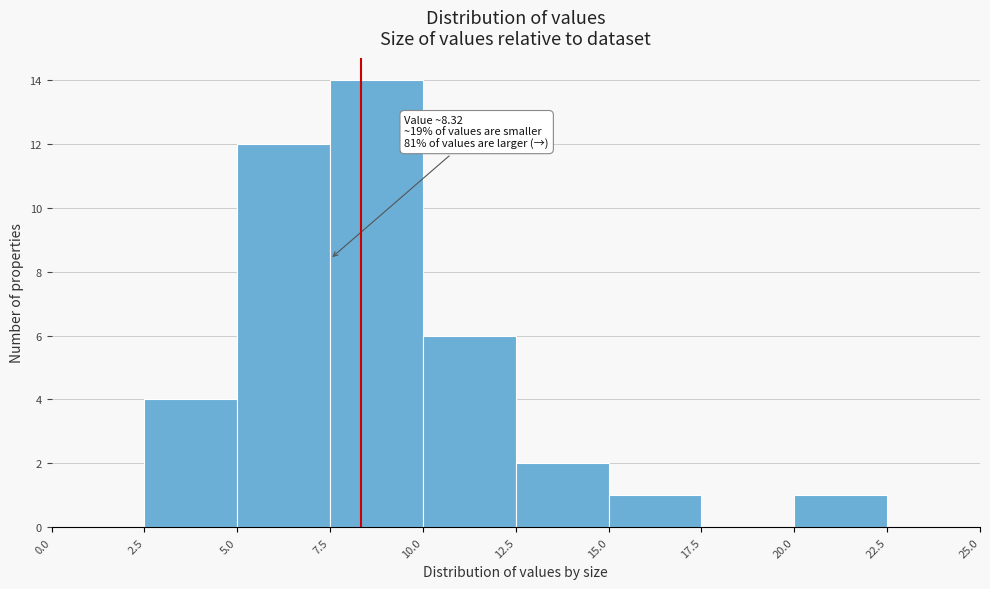

Over which range of the x-axis is the bar tallest?

7.5 to 10.0